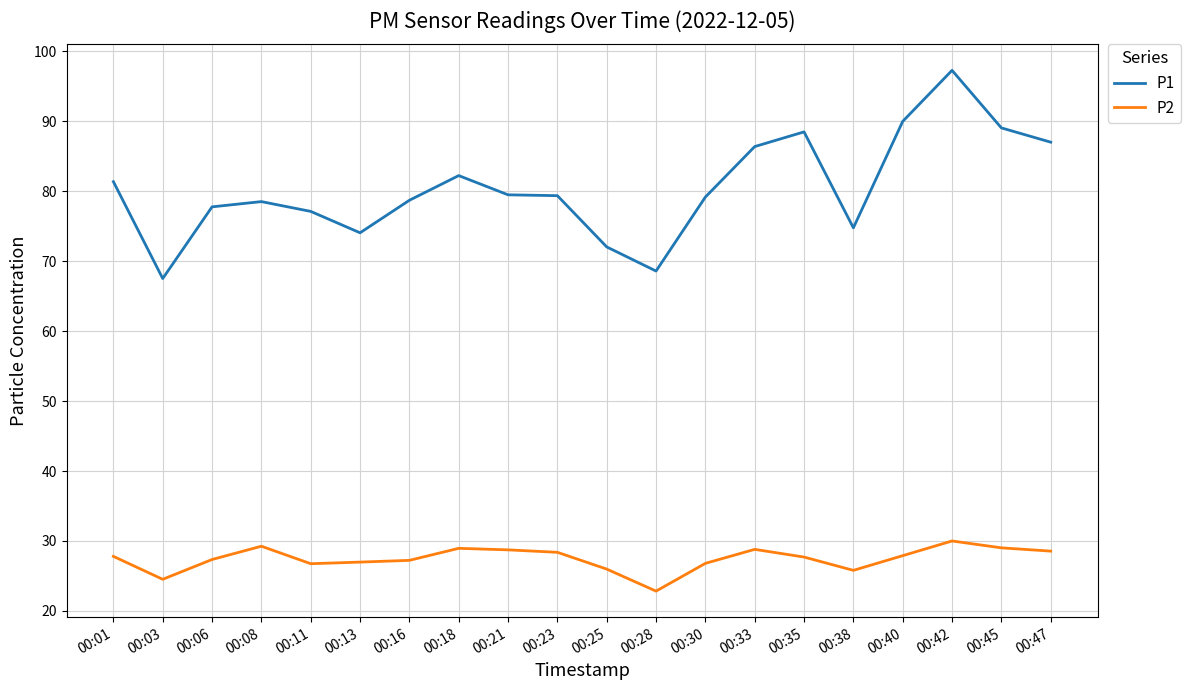

Is it true that P2 equals 7.9 at 00:06?

False